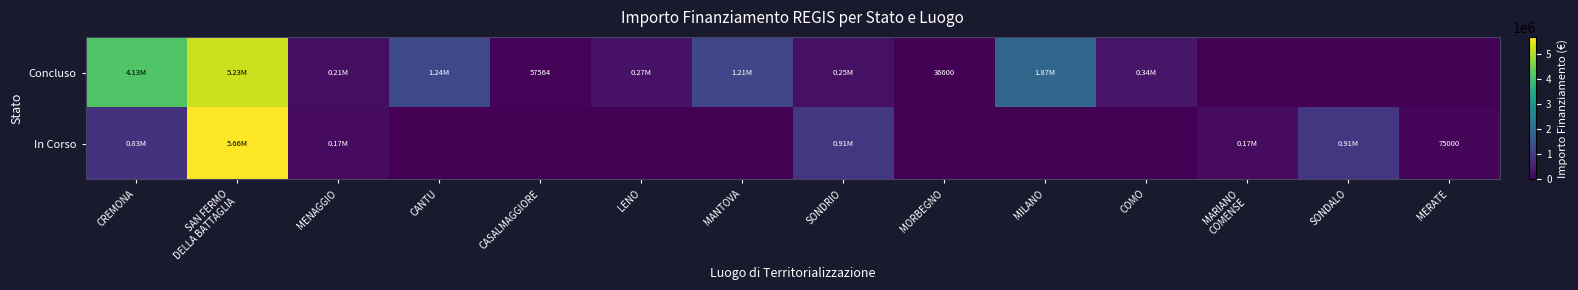

Is it true that In Corso equals 282747.6 at MENAGGIO?

False